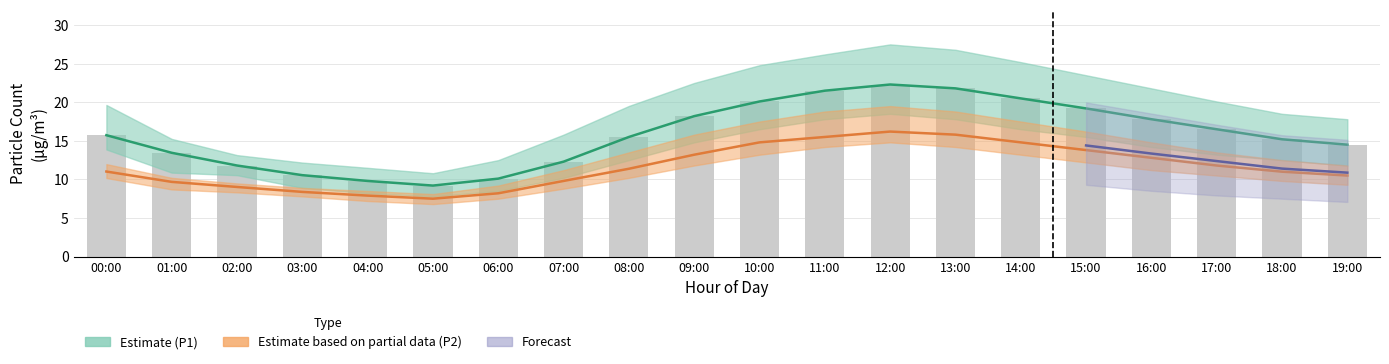

What position from the right is 01:00?

19